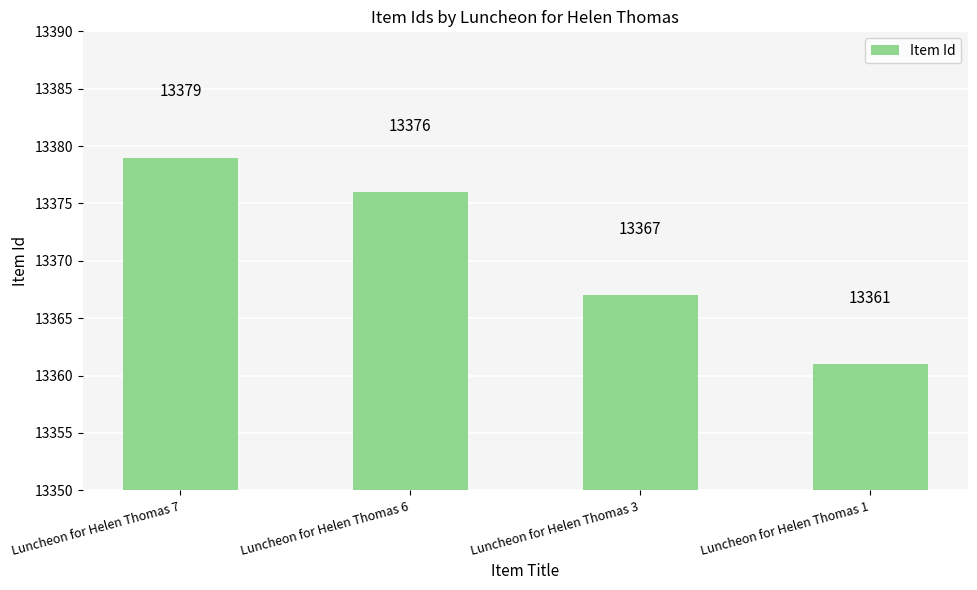

Rank the categories by value from highest to lowest.

Luncheon for Helen Thomas 7, Luncheon for Helen Thomas 6, Luncheon for Helen Thomas 3, Luncheon for Helen Thomas 1